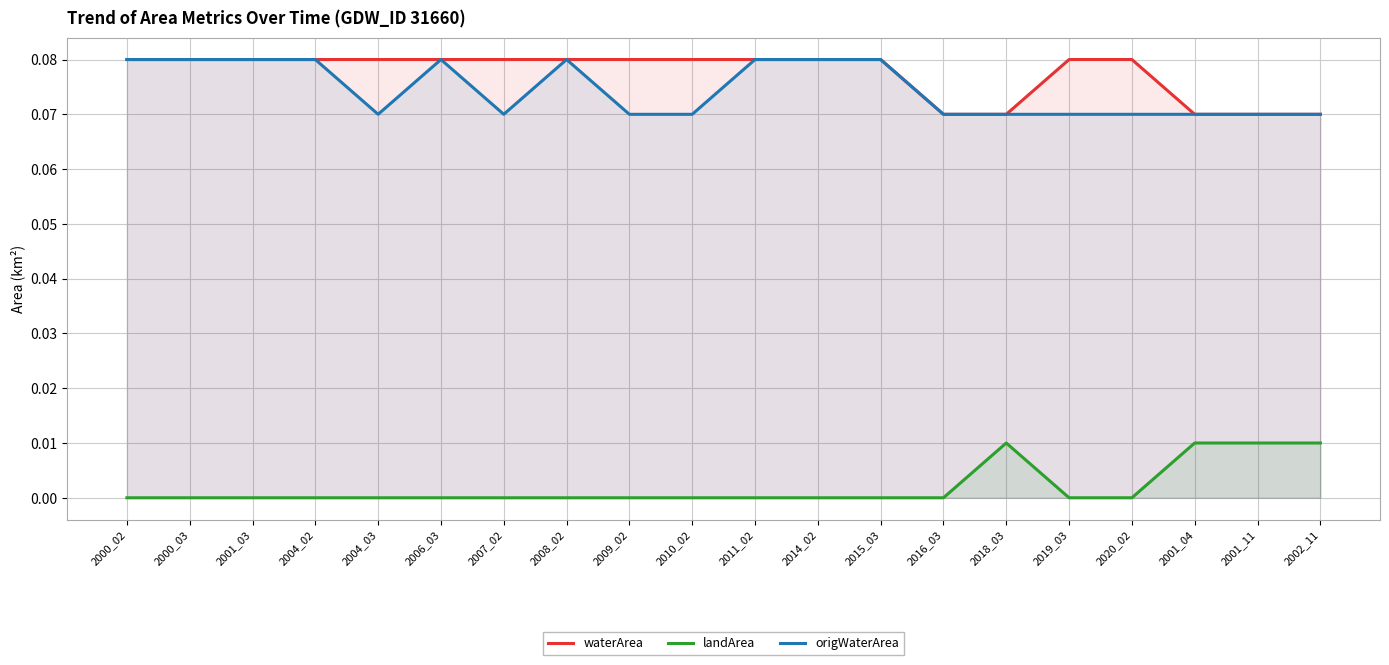

Reading left to right, what are all the values shown in this chart?

waterArea: 2000_02=0.1	2000_03=0.1	2001_03=0.1	2004_02=0.1	2004_03=0.1	2006_03=0.1	2007_02=0.1	2008_02=0.1	2009_02=0.1	2010_02=0.1	2011_02=0.1	2014_02=0.1	2015_03=0.1	2016_03=0.1	2018_03=0.1	2019_03=0.1	2020_02=0.1	2001_04=0.1	2001_11=0.1	2002_11=0.1
landArea: 2000_02=0.0	2000_03=0.0	2001_03=0.0	2004_02=0.0	2004_03=0.0	2006_03=0.0	2007_02=0.0	2008_02=0.0	2009_02=0.0	2010_02=0.0	2011_02=0.0	2014_02=0.0	2015_03=0.0	2016_03=0.0	2018_03=0.0	2019_03=0.0	2020_02=0.0	2001_04=0.0	2001_11=0.0	2002_11=0.0
origWaterArea: 2000_02=0.1	2000_03=0.1	2001_03=0.1	2004_02=0.1	2004_03=0.1	2006_03=0.1	2007_02=0.1	2008_02=0.1	2009_02=0.1	2010_02=0.1	2011_02=0.1	2014_02=0.1	2015_03=0.1	2016_03=0.1	2018_03=0.1	2019_03=0.1	2020_02=0.1	2001_04=0.1	2001_11=0.1	2002_11=0.1